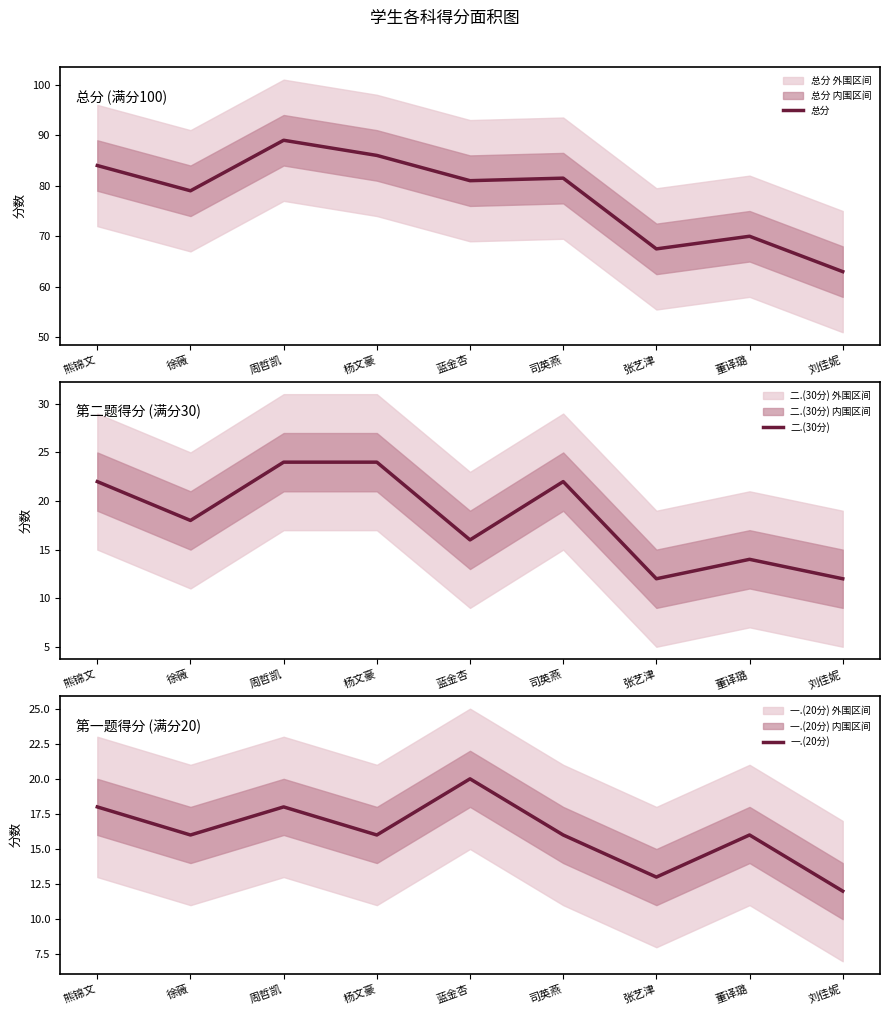

Which category has the lowest value in the 一.(20分) series?

刘佳妮